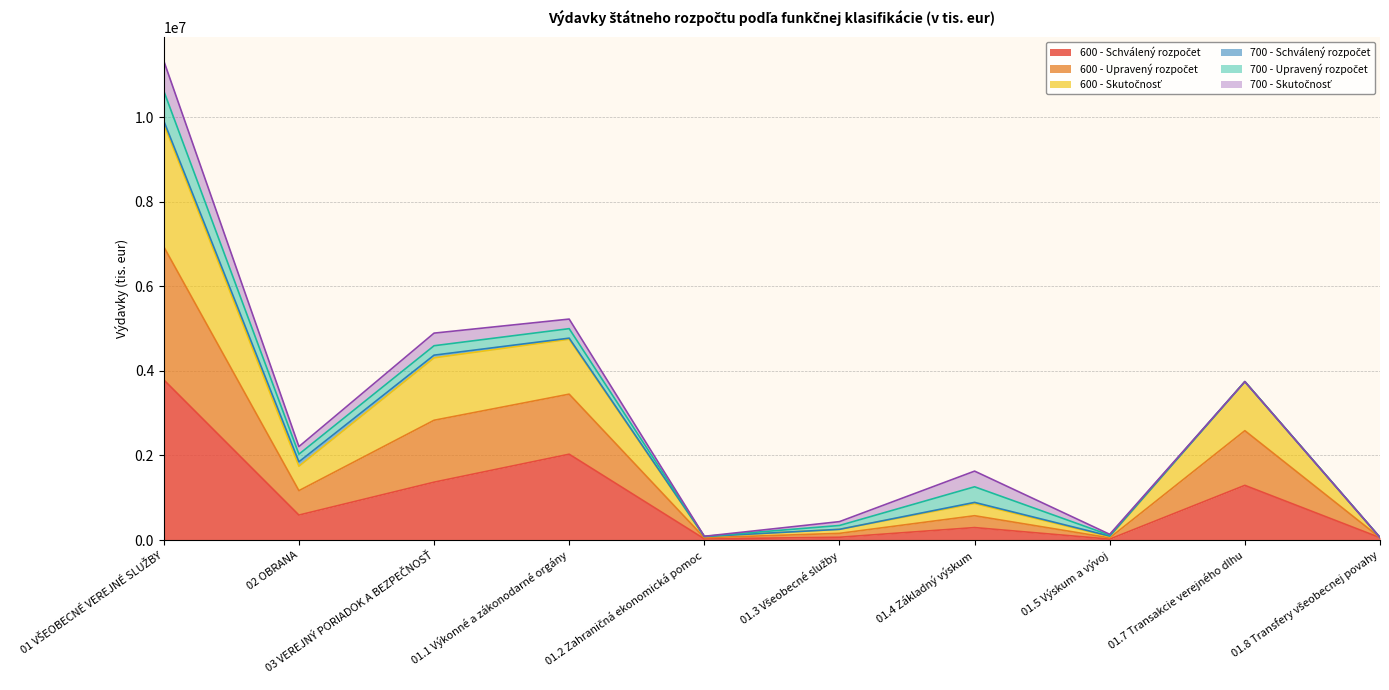

Where is the first local minimum for 600 - Schválený rozpočet?

02 OBRANA